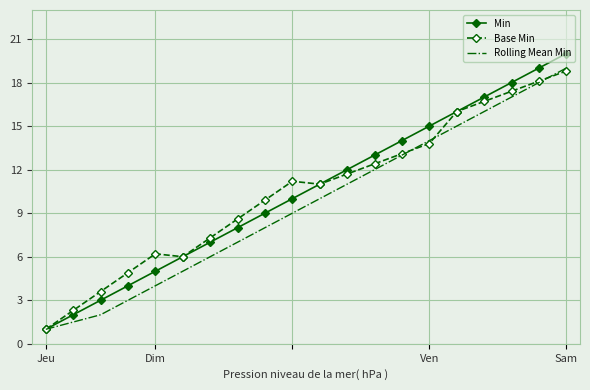

Which series has the widest spread of values?

Min